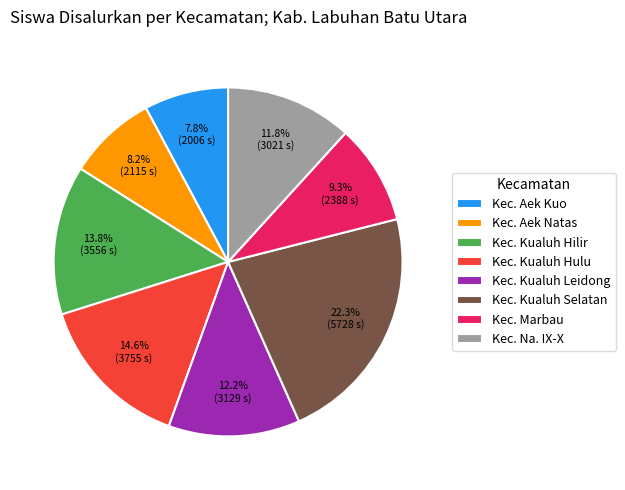

What is the total percentage of Kec. Kualuh Selatan and Kec. Aek Kuo?

30.1%